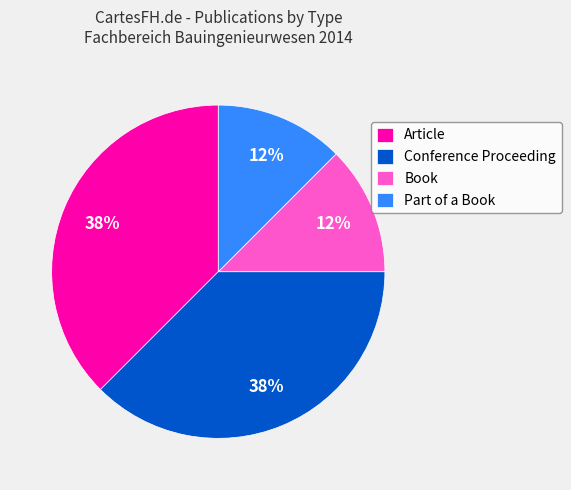

Does Conference Proceeding represent more than half of the total?

No